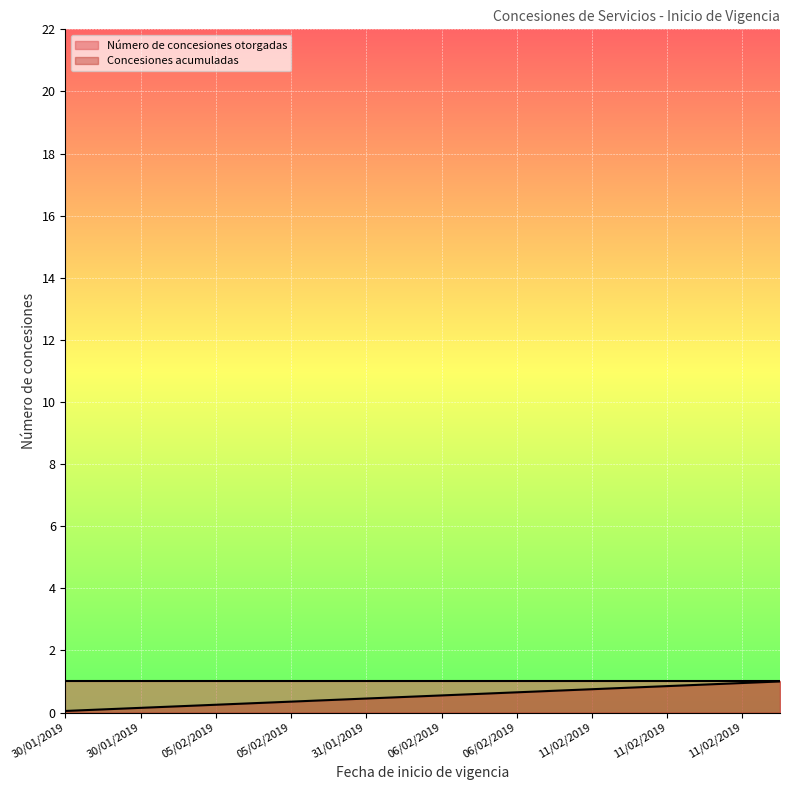

What is the sum of all values?

10.5